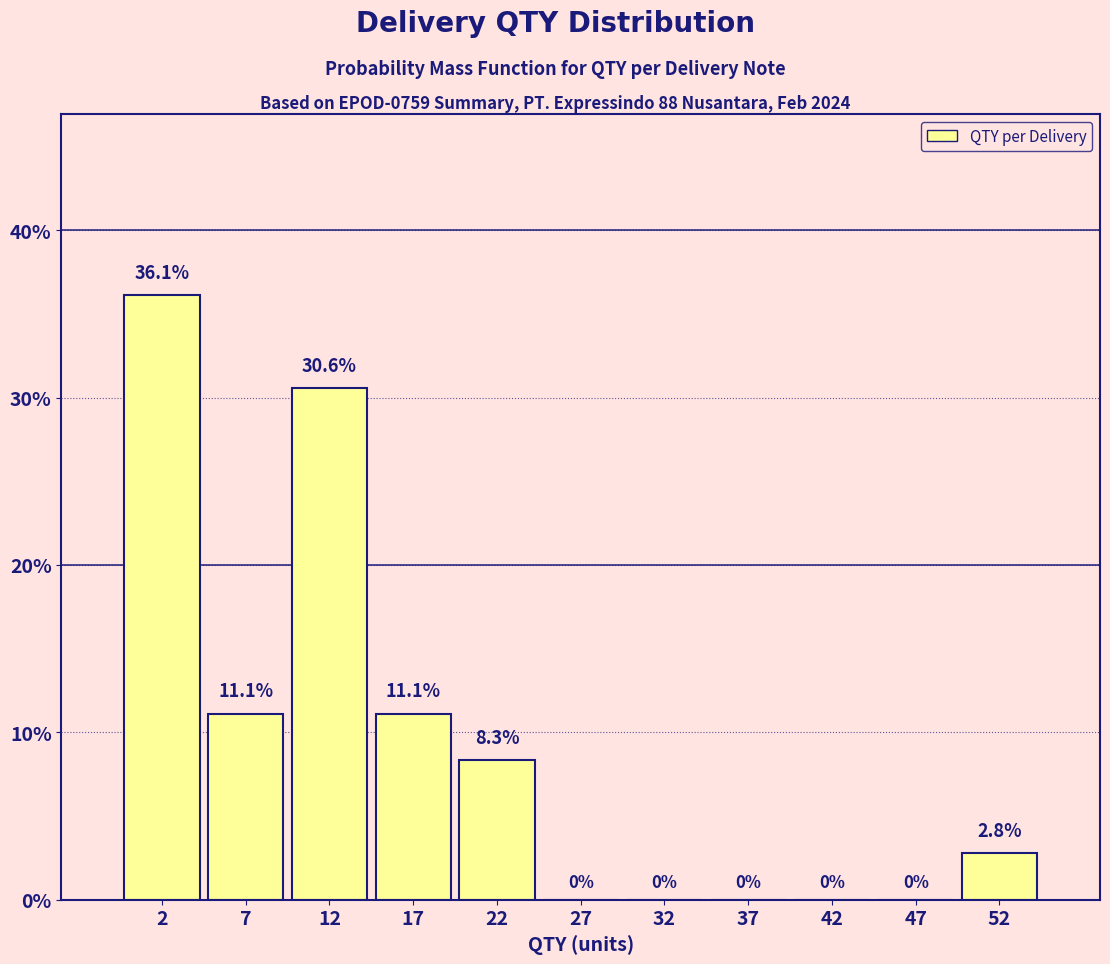

Over which range of the x-axis is the bar tallest?

0 to 5